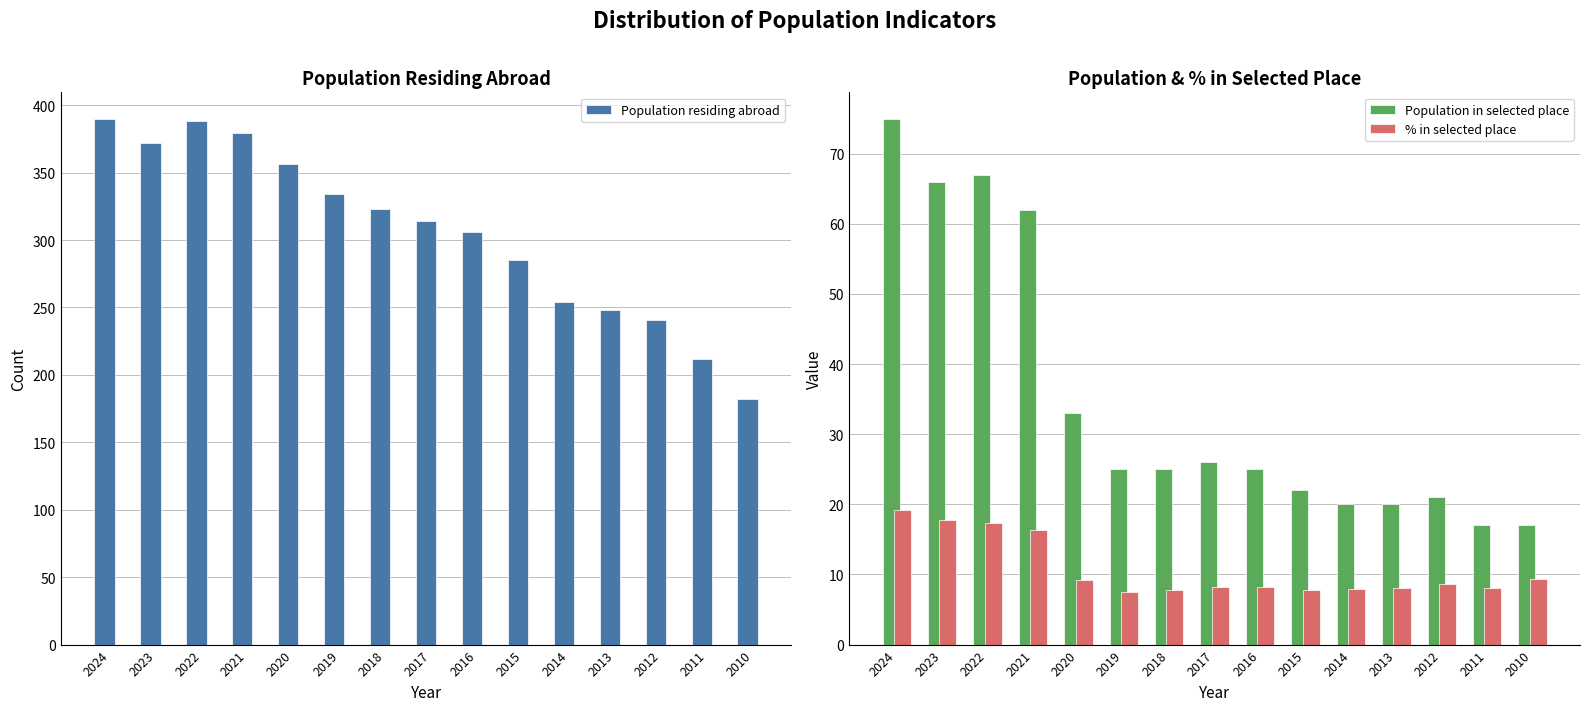

At how many categories does at least one series exceed 370?

4